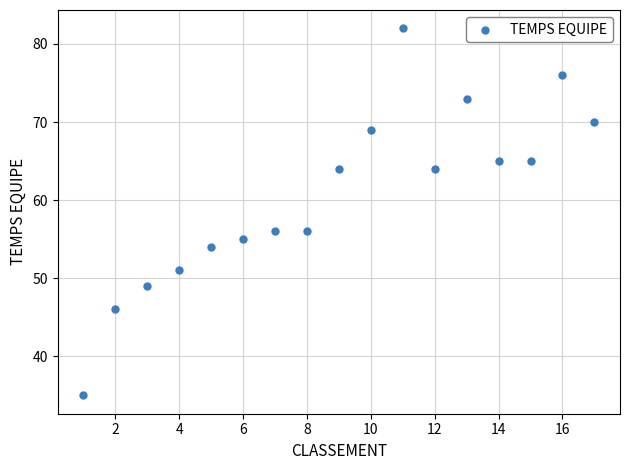

What is the range of X values (max minus min)?

16